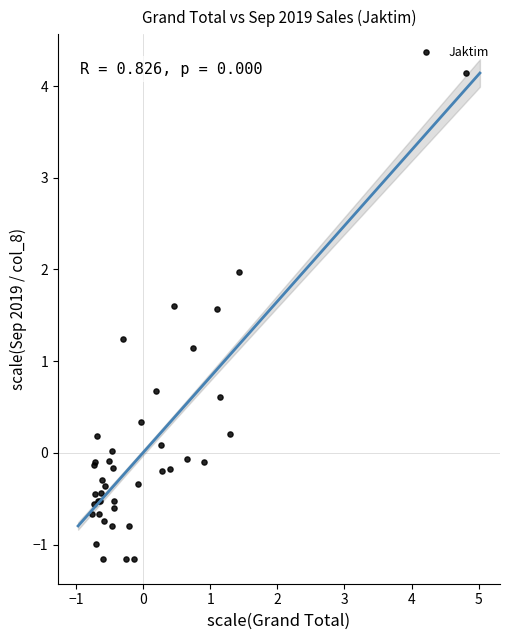

What Y value in the scatter plot is closest to 1?

1.1